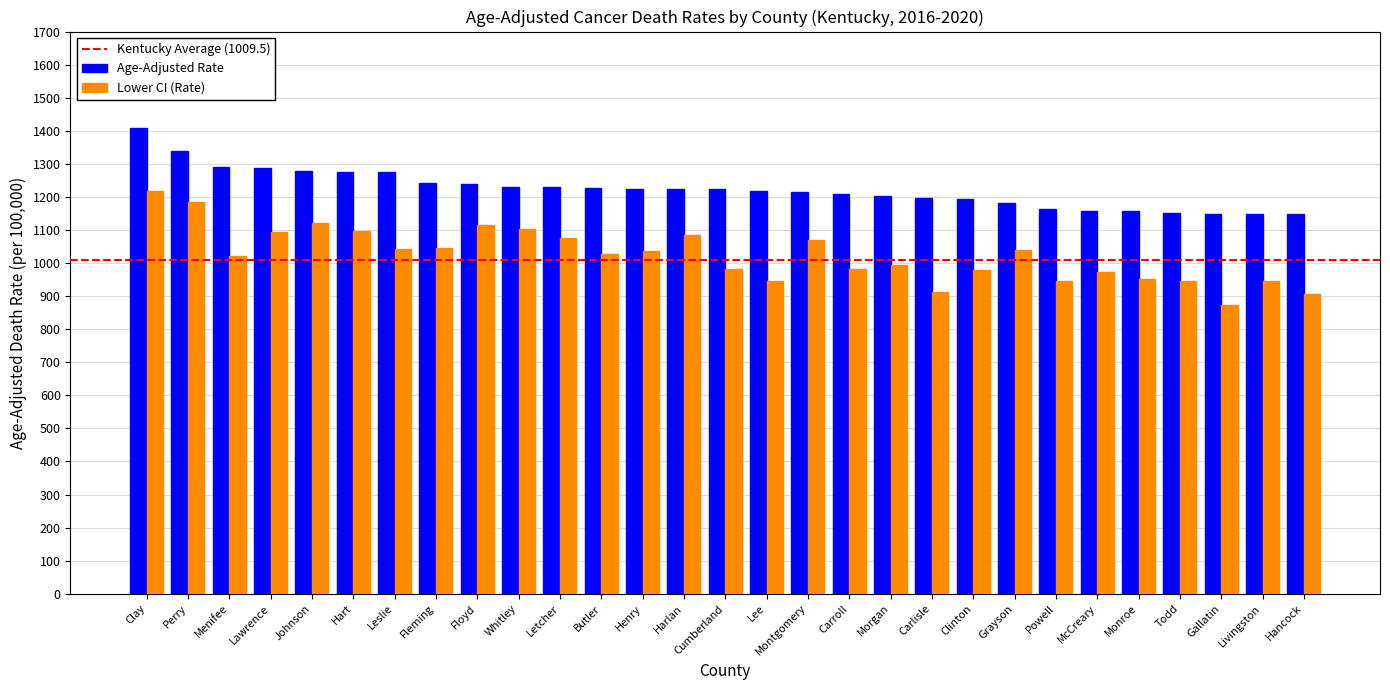

What is the difference between the maximum and minimum values in the Age-Adjusted Rate series?

261.7